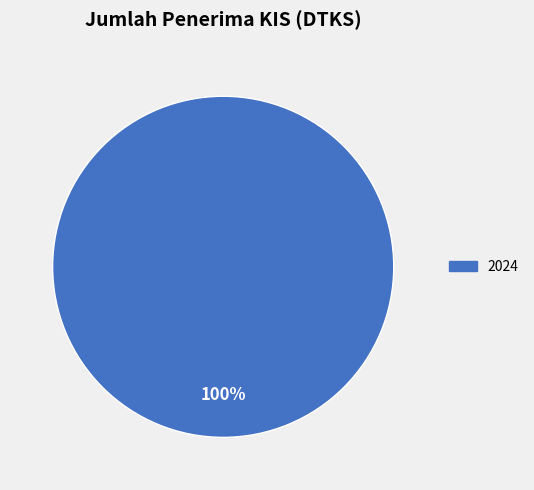

Rank the categories by value from lowest to highest.

2024